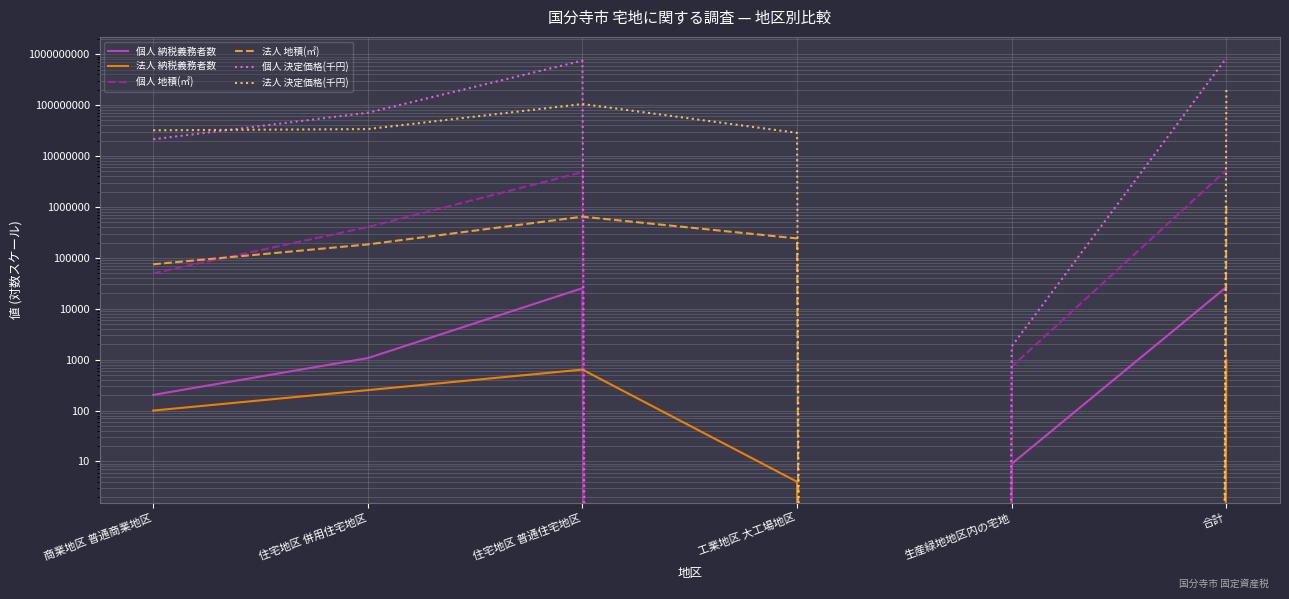

What is the total value across all series at 合計?

1045793212